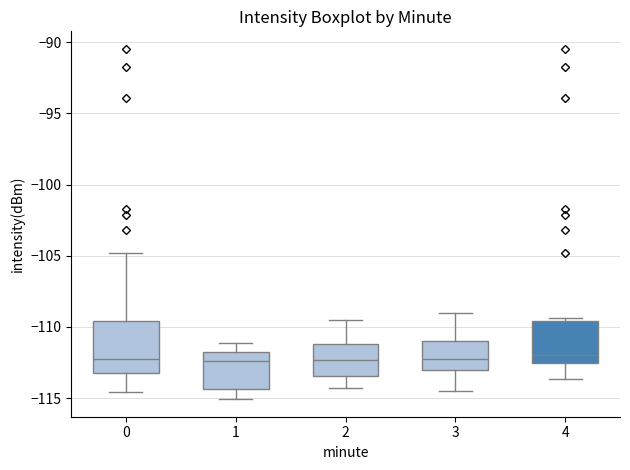

Reading left to right, read every box against the y-axis: the position of its median line, the range the box covers, and the ends of its whiskers. The values are not printed on the chart, so give them approximately, as read against the axis.

0: median -112.5, box -113.0 to -109.5, whiskers -114.5 to -105.0
1: median -112.5, box -114.5 to -112.0, whiskers -115.0 to -111.0
2: median -112.5, box -113.5 to -111.0, whiskers -114.5 to -109.5
3: median -112.0, box -113.0 to -111.0, whiskers -114.5 to -109.0
4: median -112.0, box -112.5 to -109.5, whiskers -113.5 to -109.5 (just above the box's upper edge)